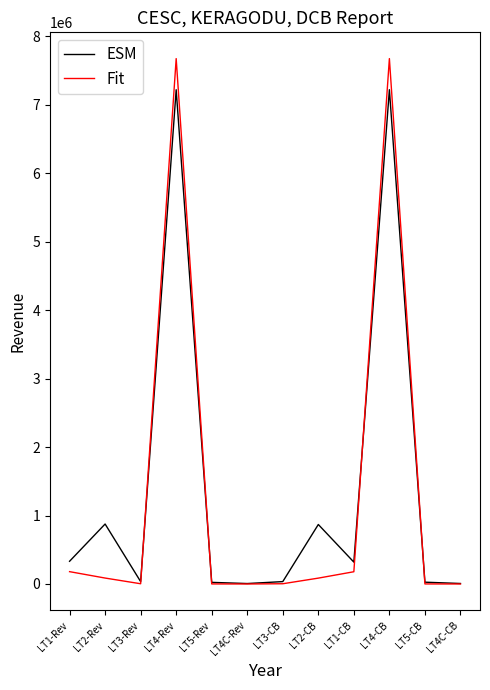

What is the maximum value shown in the chart?

7673322.5